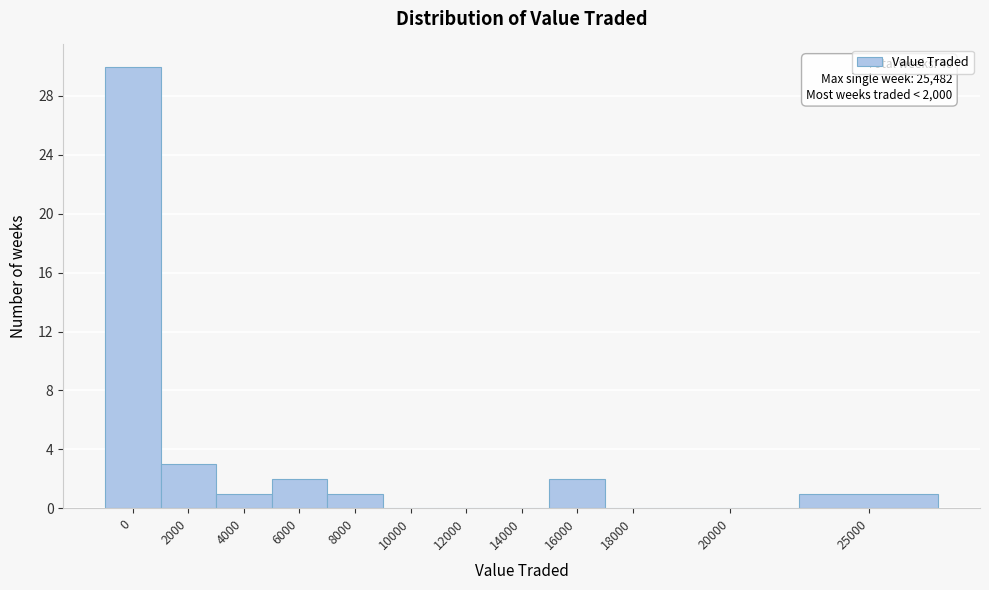

Reading left to right, list all the values displayed in this chart.

0=30	2000=3	4000=1	6000=2	8000=1	10000=0	12000=0	14000=0	16000=2	18000=0	20000=0	25000=1